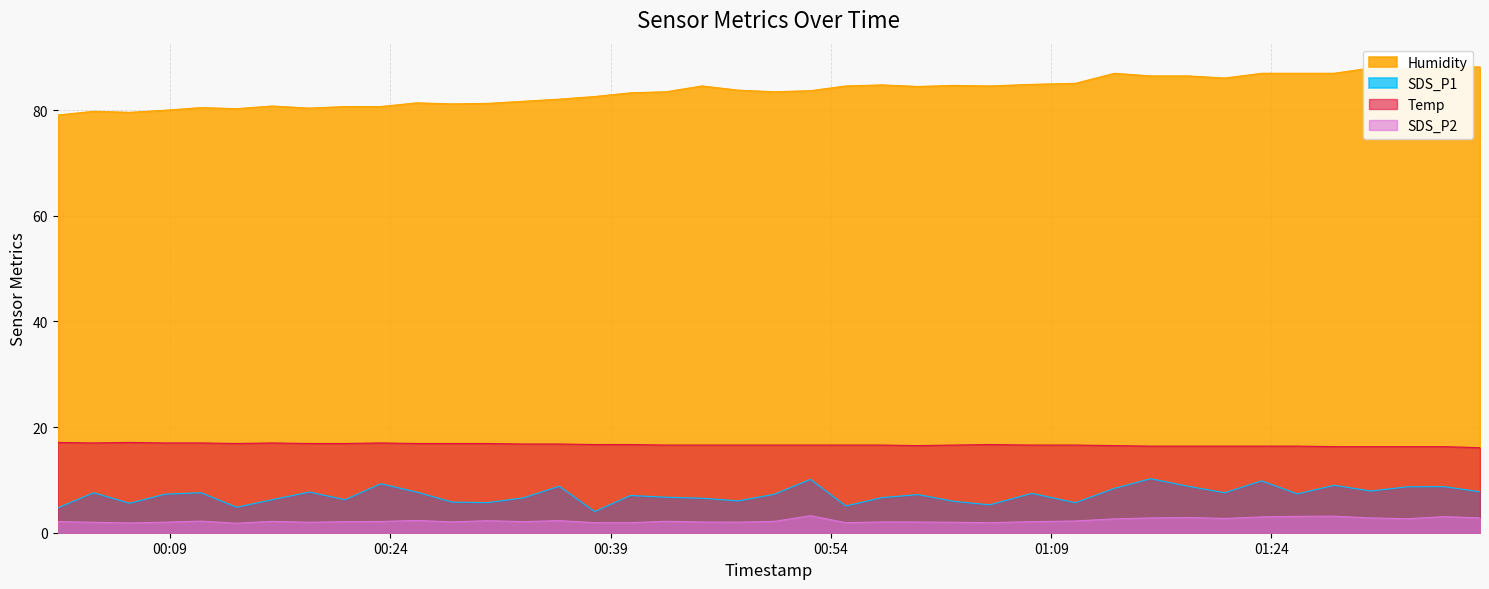

What are all the series names shown in the legend?

SDS_P1, SDS_P2, Temp, Humidity